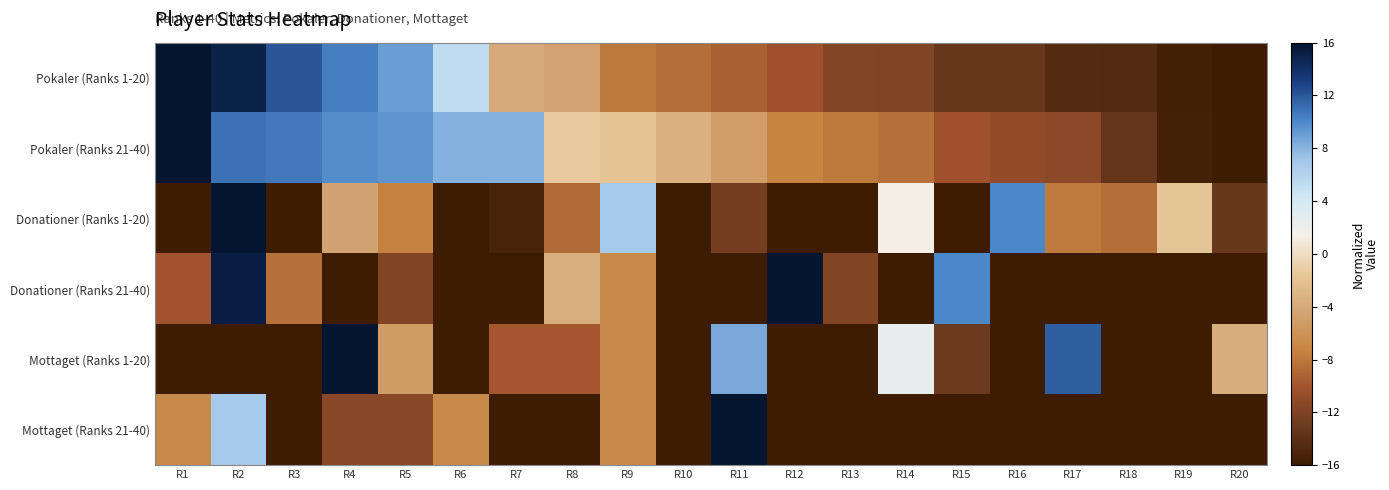

At which category is the sum across all series the highest?

R2